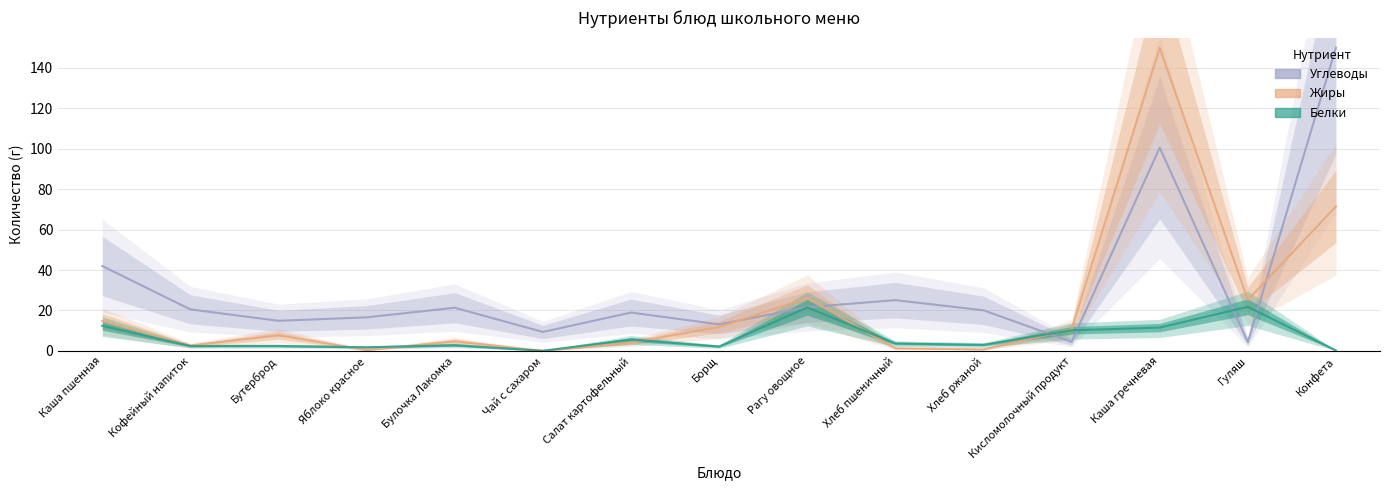

What is the approximate value of Белки at Булочка Лакомка?

2.8